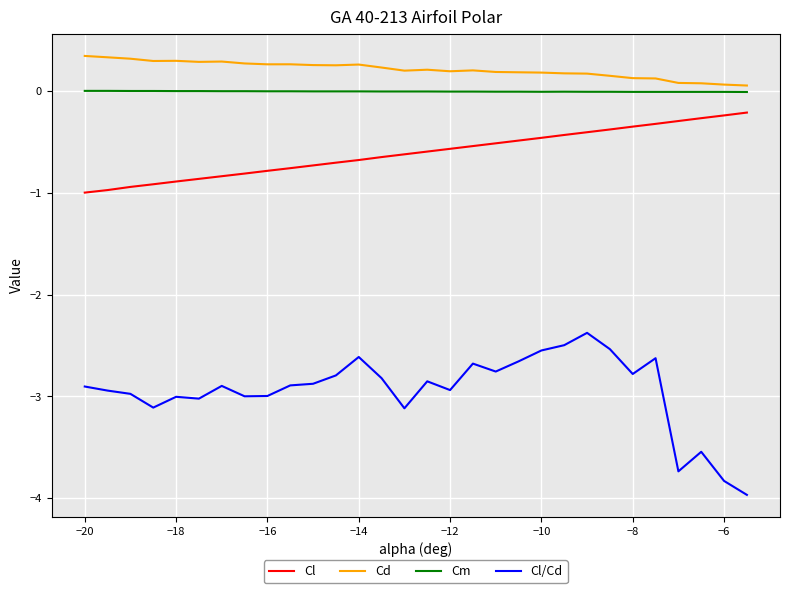

Which series has the largest range (max minus min)?

Cl/Cd